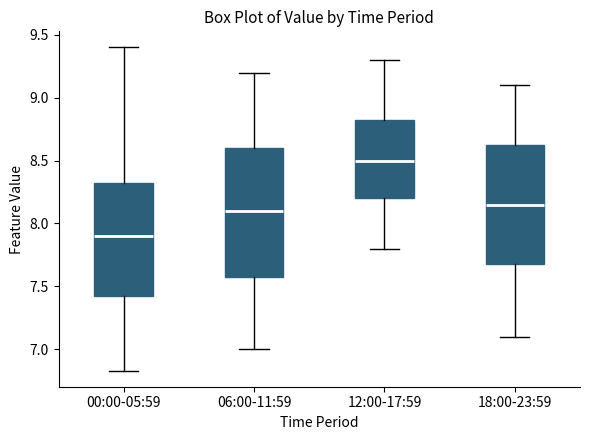

Comparing the boxes themselves (not the whiskers), which one is the tallest?

06:00-11:59